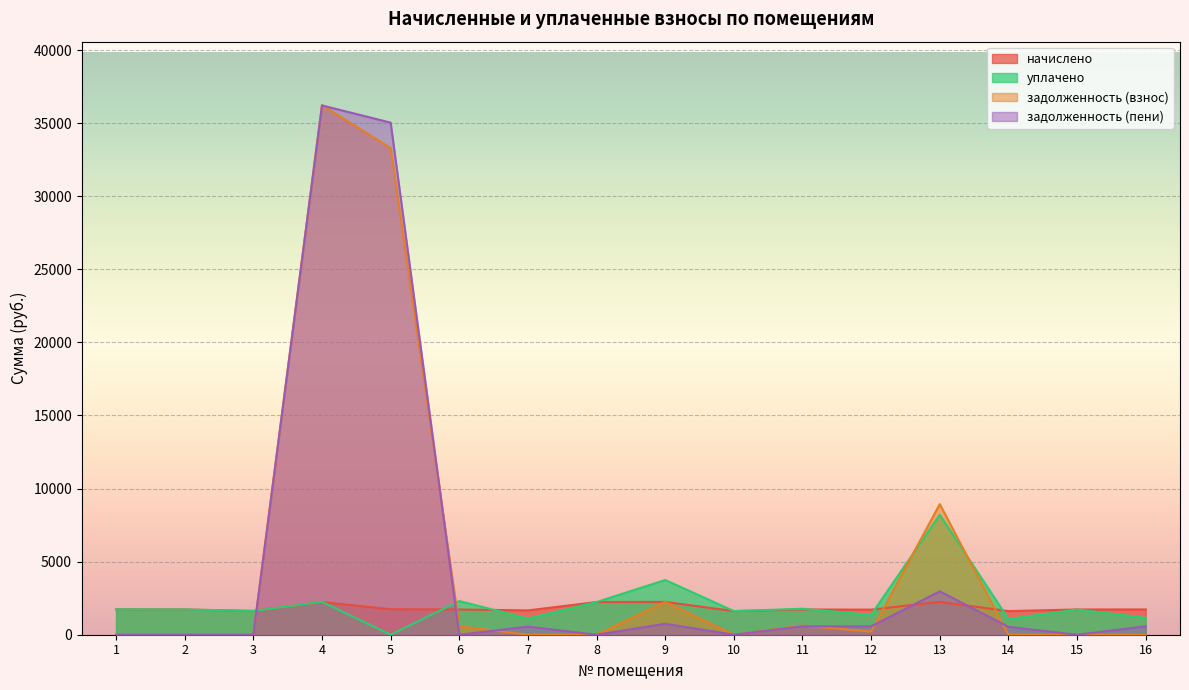

At which label is задолженность (пени) closest to 18107?

13